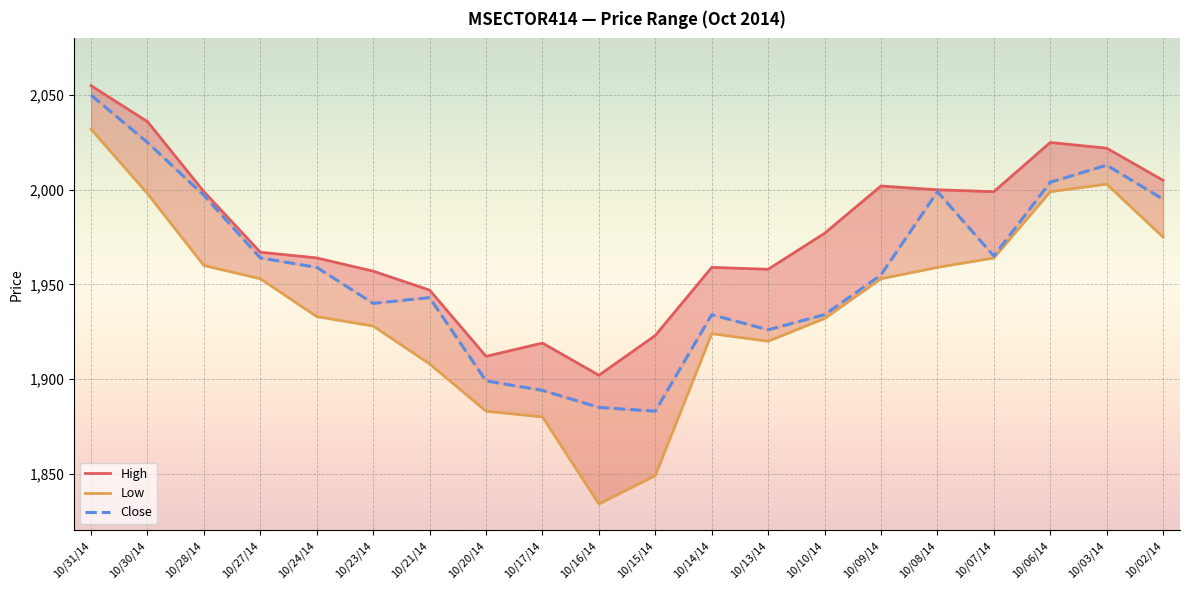

What are all the series names shown in the legend?

High, Low, Close